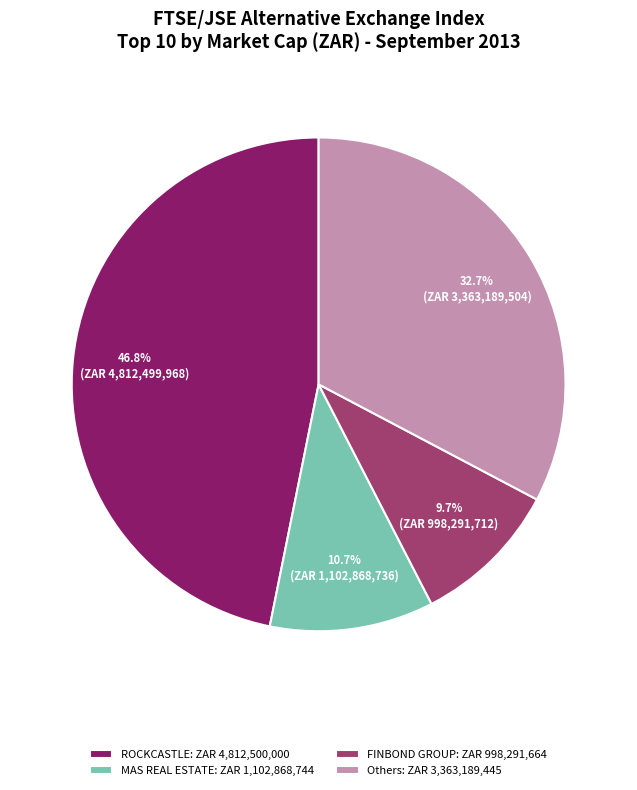

Is there a majority slice in this chart?

No